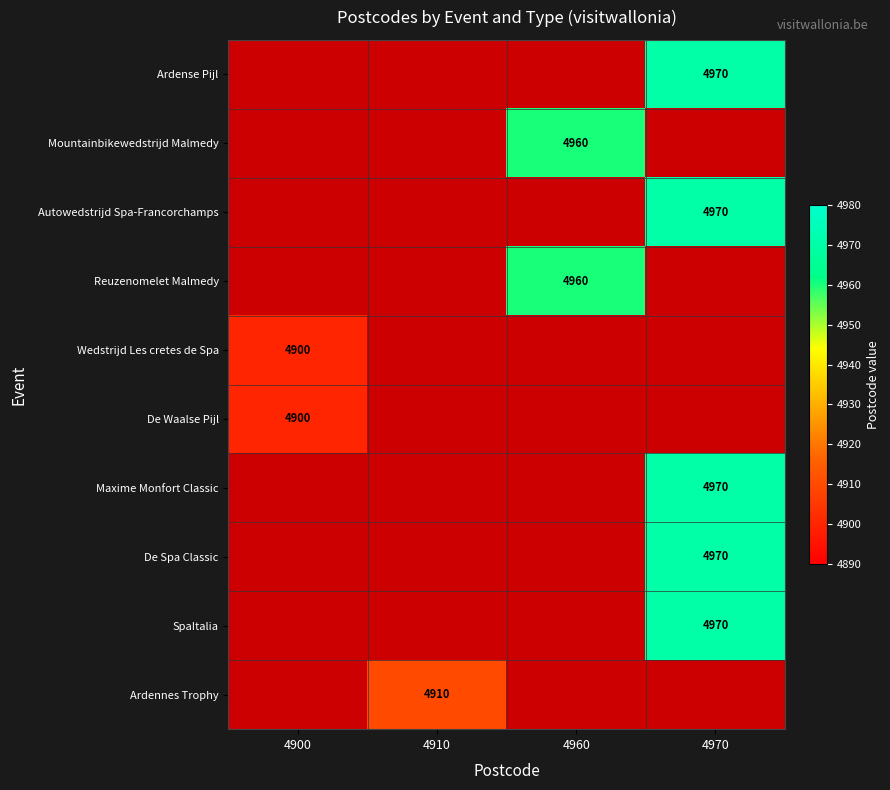

Is the value of SpaItalia at 4970 greater than the value of Mountainbikewedstrijd Malmedy at 4960?

Yes